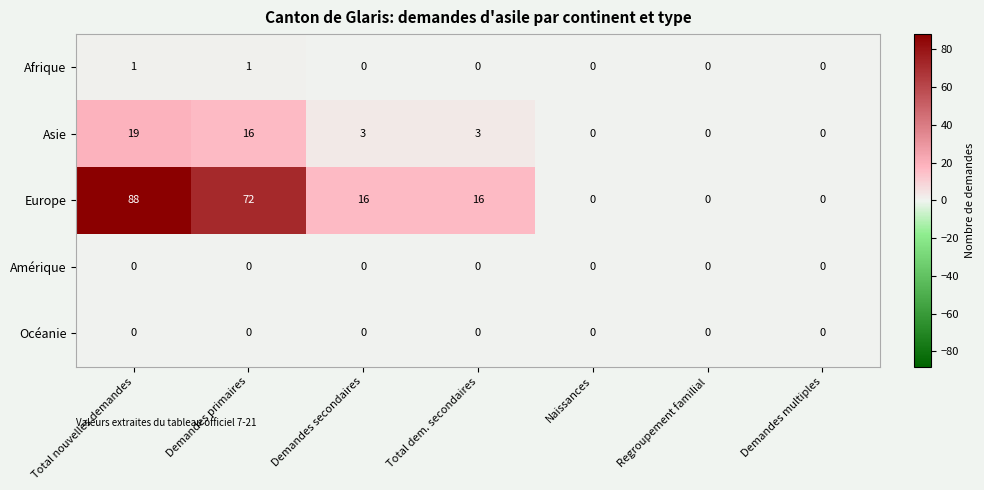

At which category does the chart reach its peak across all series?

Total nouvelles demandes